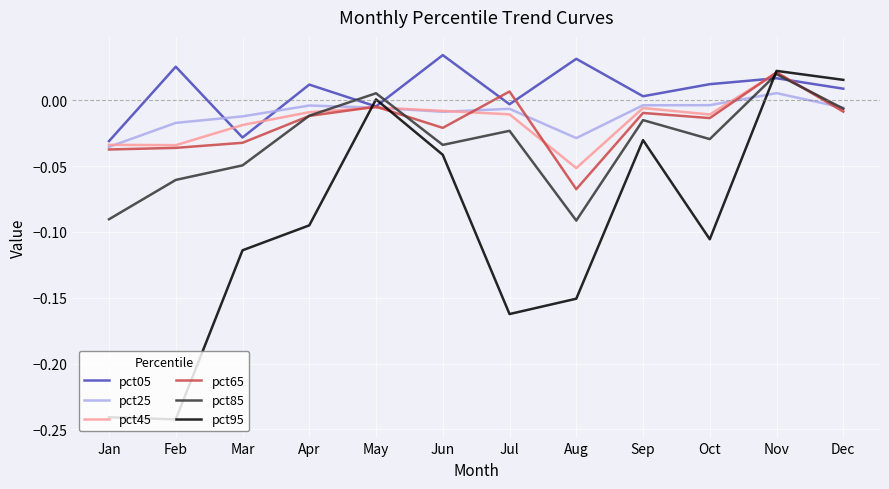

How many distinct data groups are displayed?

6